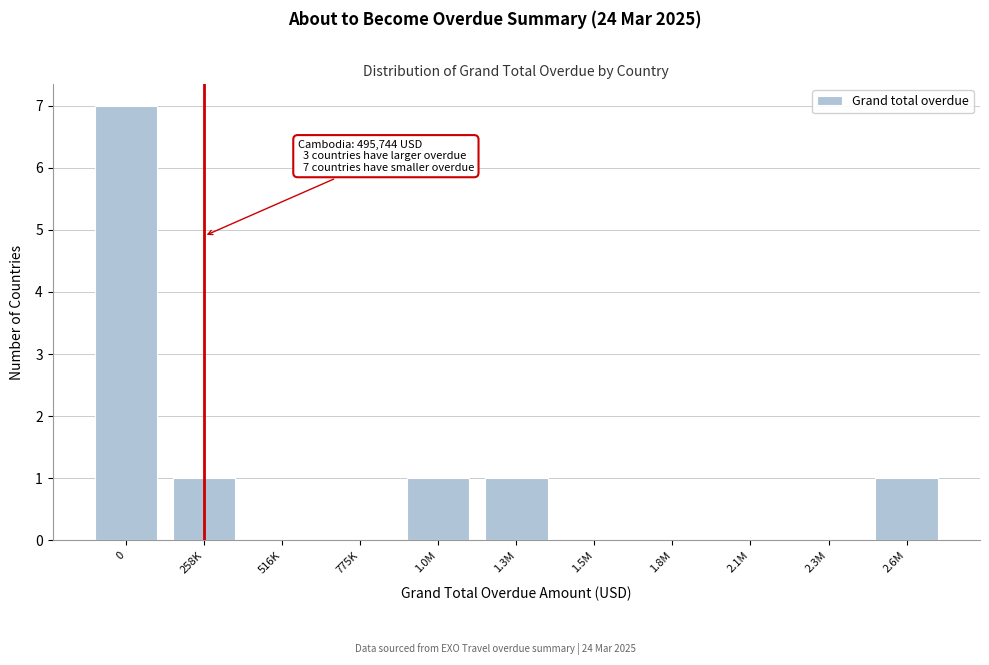

Reading left to right, extract all data points from this chart.

0=7	258K=1	516K=0	775K=0	1.0M=1	1.3M=1	1.5M=0	1.8M=0	2.1M=0	2.3M=0	2.6M=1